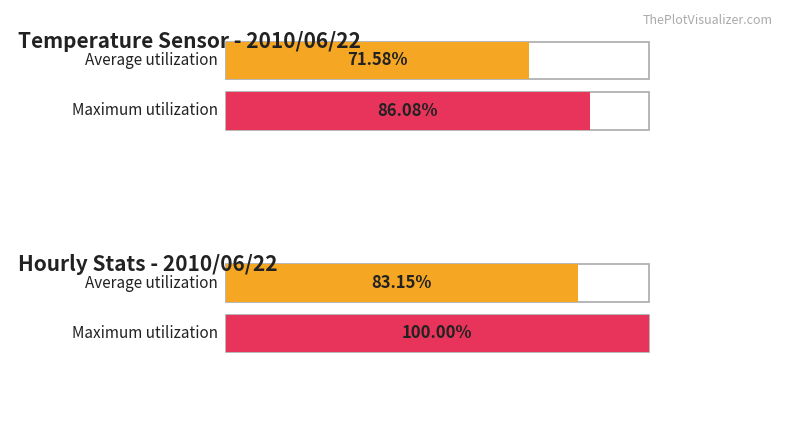

What are all the series names shown in the legend?

Average utilization, Maximum utilization